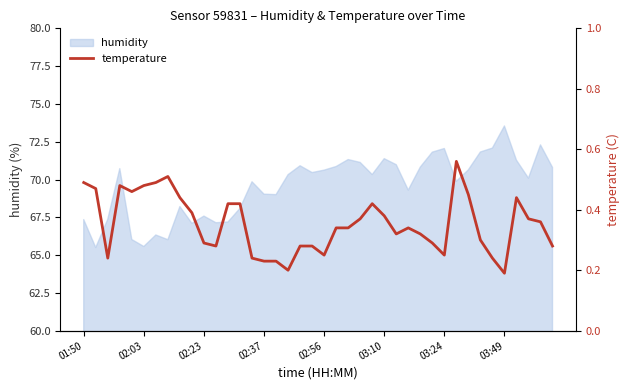

True or false: humidity has a value of 67.6 at 02:23.

True